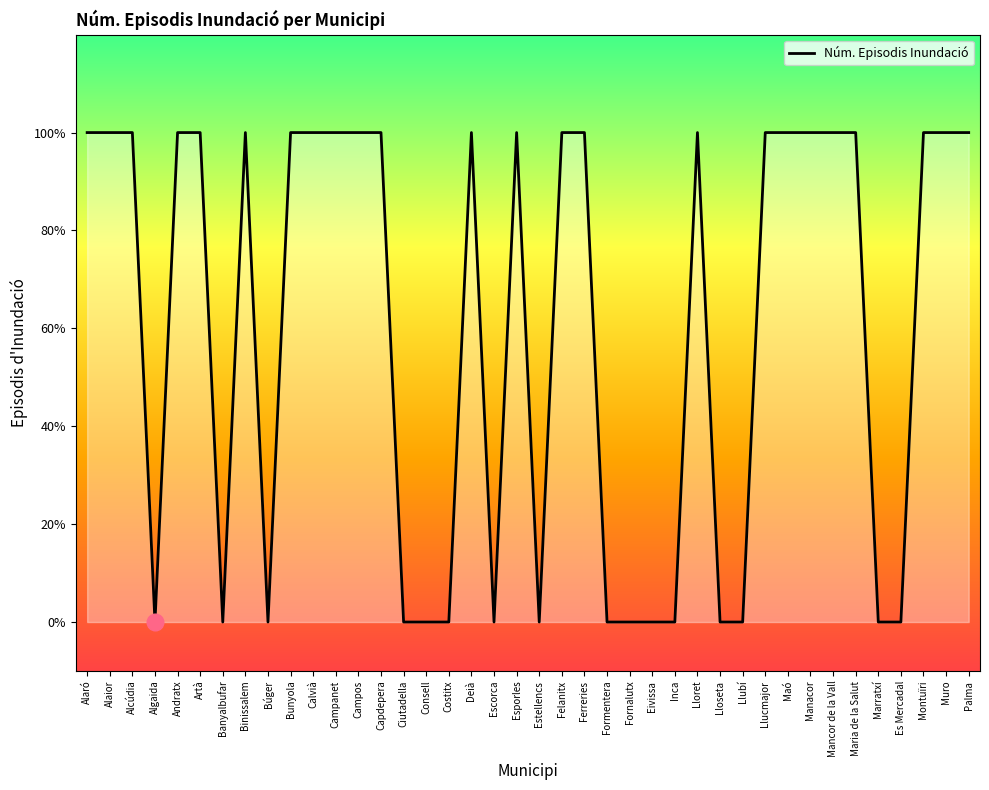

Rank the categories by value from highest to lowest.

Alaró, Alaior, Alcúdia, Andratx, Artà, Binissalem, Bunyola, Calvià, Campanet, Campos, Capdepera, Deià, Esporles, Felanitx, Ferreries, Lloret, Llucmajor, Maó, Manacor, Mancor de la Vall, Maria de la Salut, Montuïri, Muro, Palma, Algaida, Banyalbufar, Búger, Ciutadella, Consell, Costitx, Escorca, Estellencs, Formentera, Fornalutx, Eivissa, Inca, Lloseta, Llubí, Marratxí, Es Mercadal